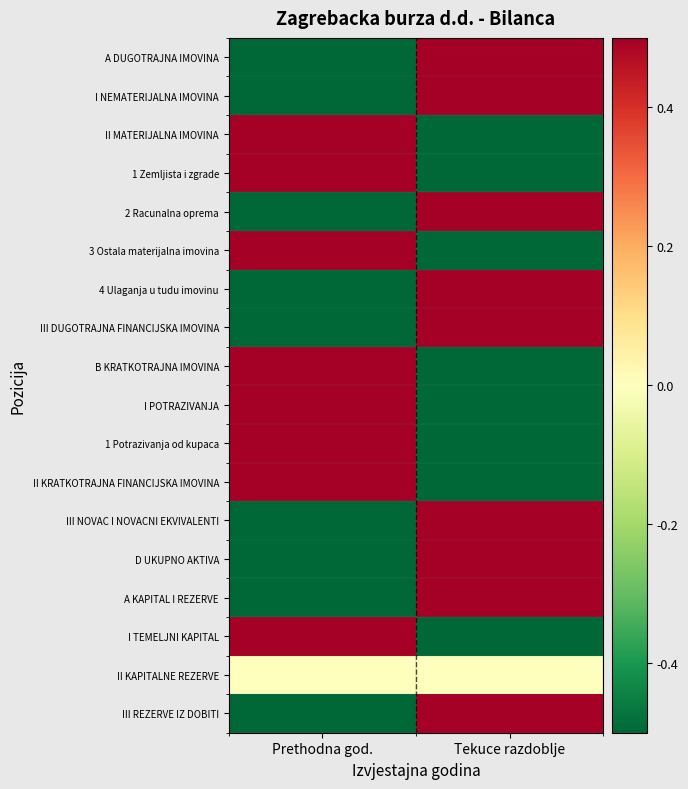

How many data points does each series have?

2